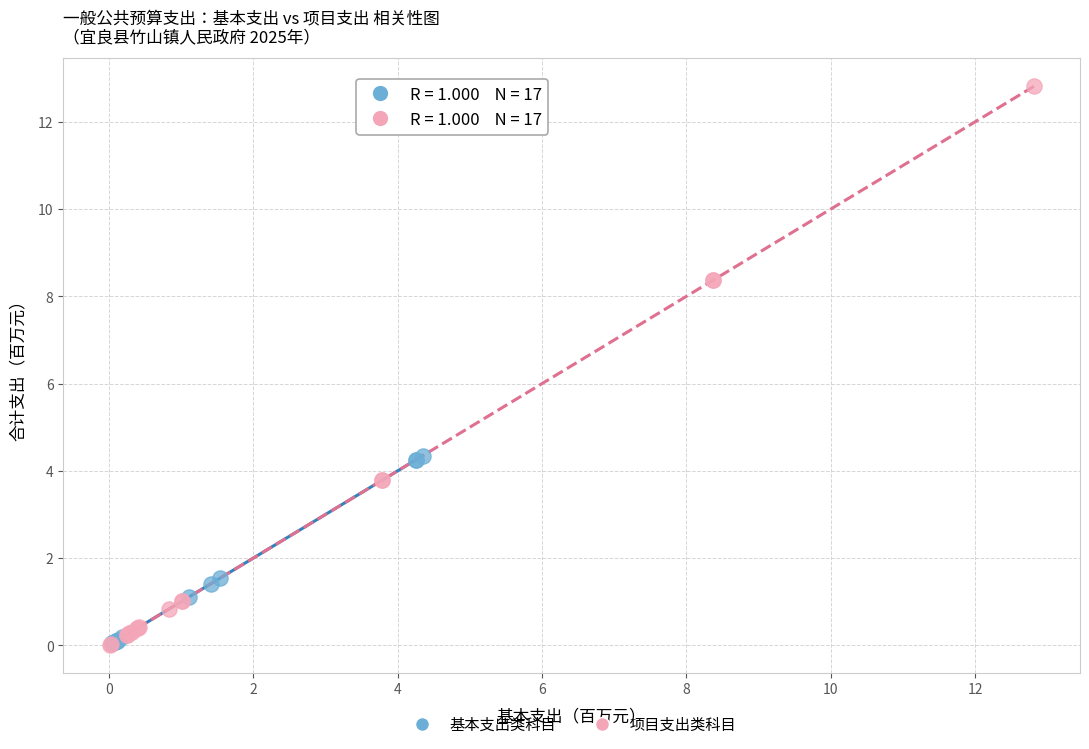

Which series contains the highest Y value?

项目支出类科目